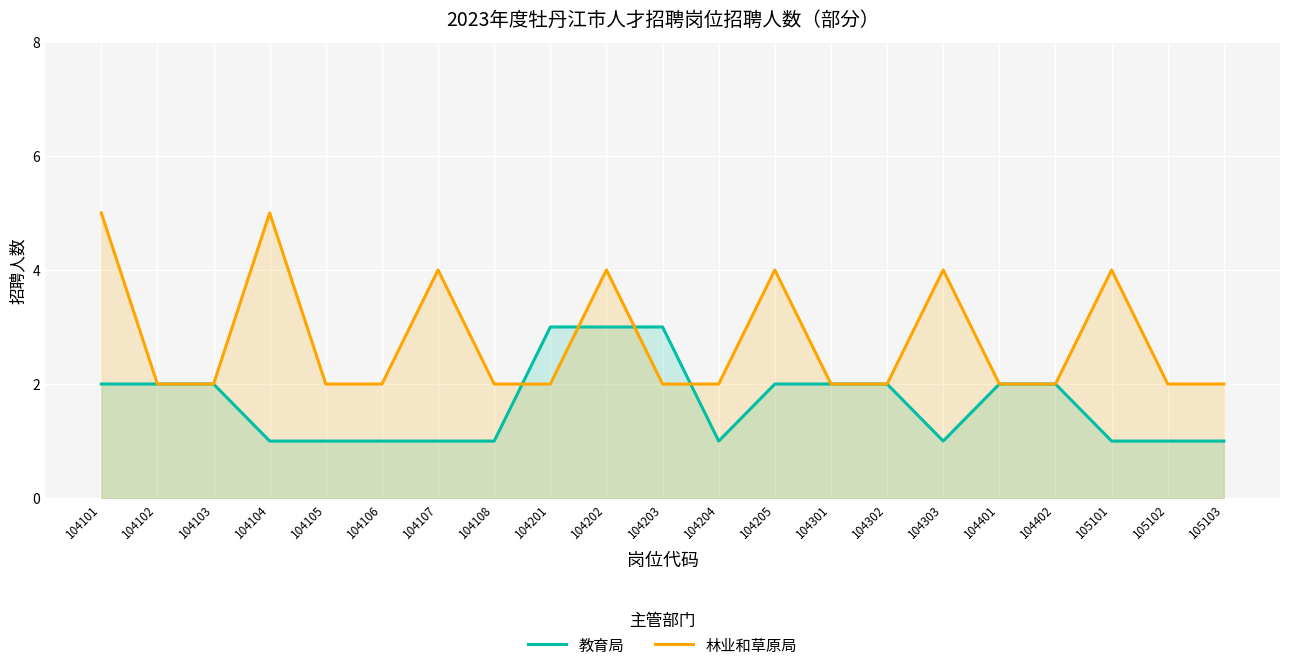

Rank the categories by 林业和草原局 value from lowest to highest.

104102, 104103, 104105, 104106, 104108, 104201, 104203, 104204, 104301, 104302, 104401, 104402, 105102, 105103, 104107, 104202, 104205, 104303, 105101, 104101, 104104